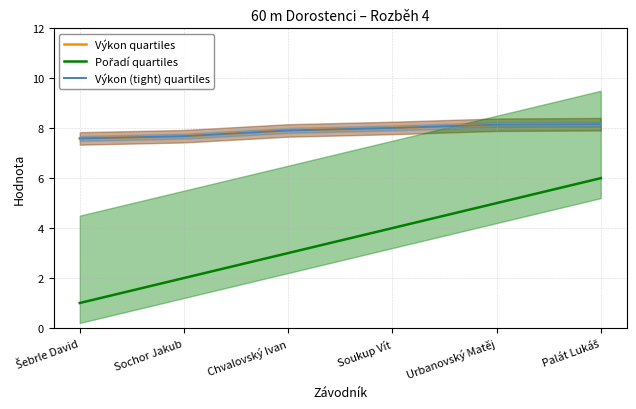

True or false: Pořadí quartiles and Výkon quartiles intersect in this chart.

False